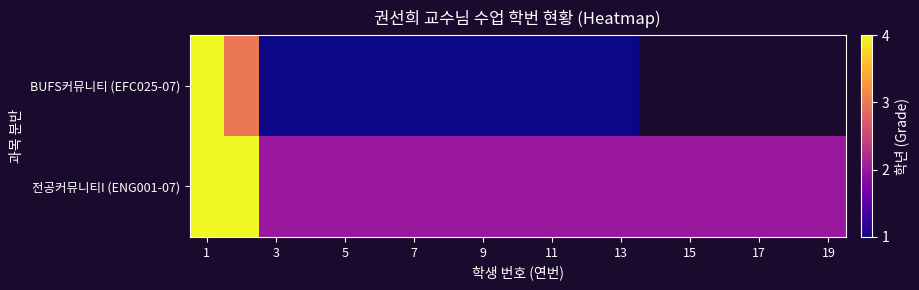

How many values in the BUFS커뮤니티 (EFC025-07) series exceed 1?

2